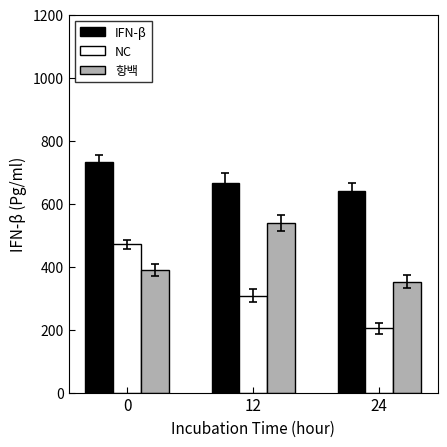

What is the difference between the maximum and minimum values in the IFN-β series?

93.3